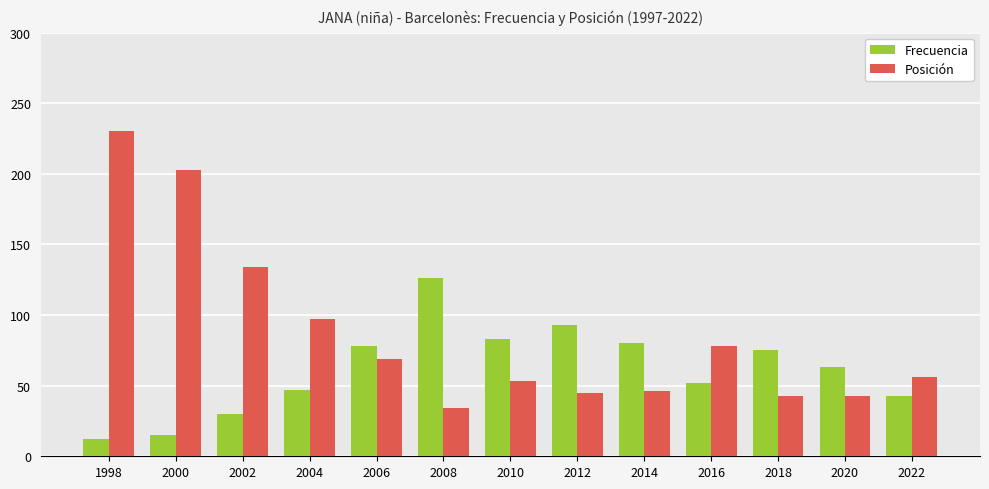

Which category has the lowest value in the Posición series?

2008